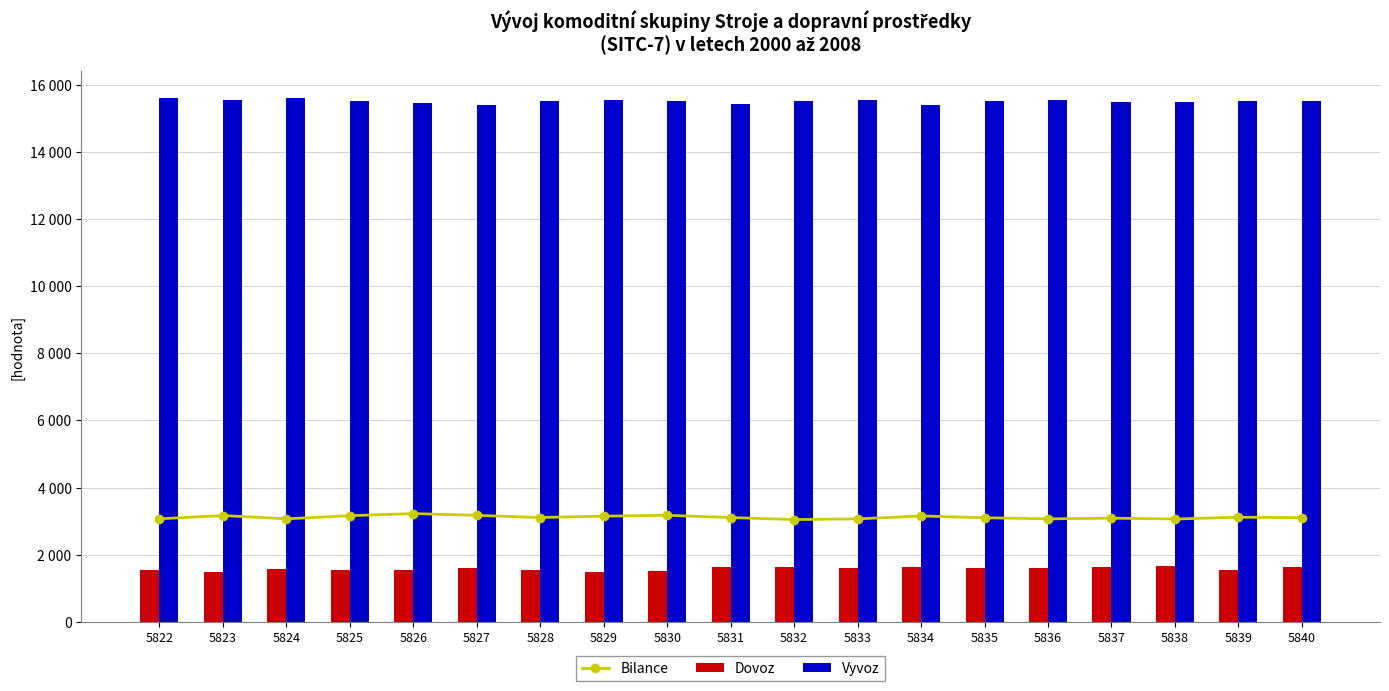

What is the value of the Bilance bar at the 17th from the left?

3064